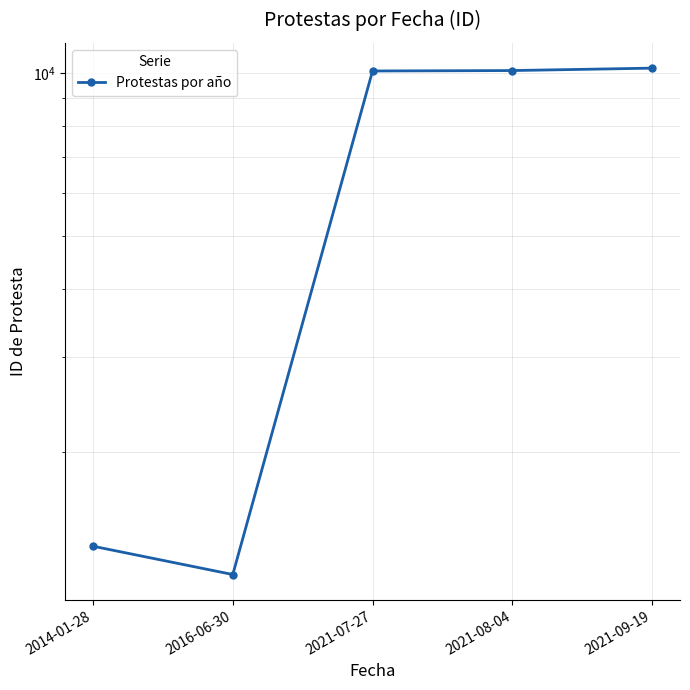

Approximately how many times larger is the value at 2016-06-30 compared to 2021-07-27?

0.1